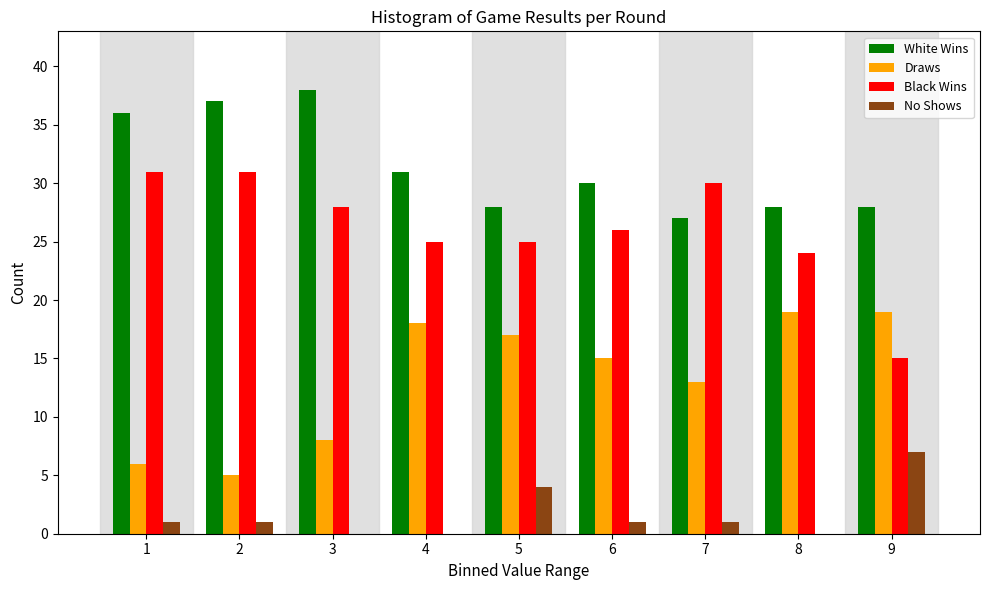

What is the total value across all series at 9?

69